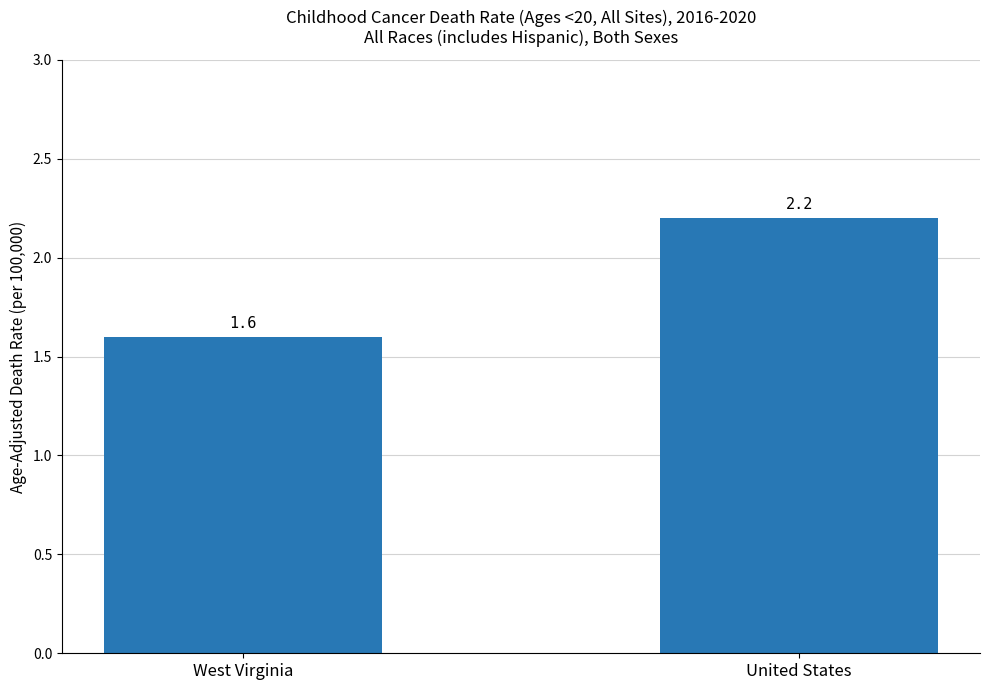

What is the sum of all values?

3.8